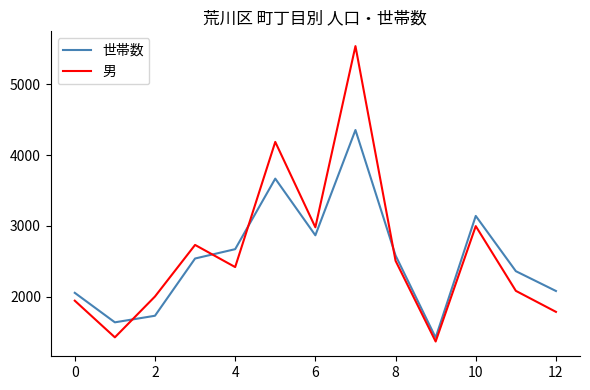

What is the difference between the maximum and minimum values in the 男 series?

4175